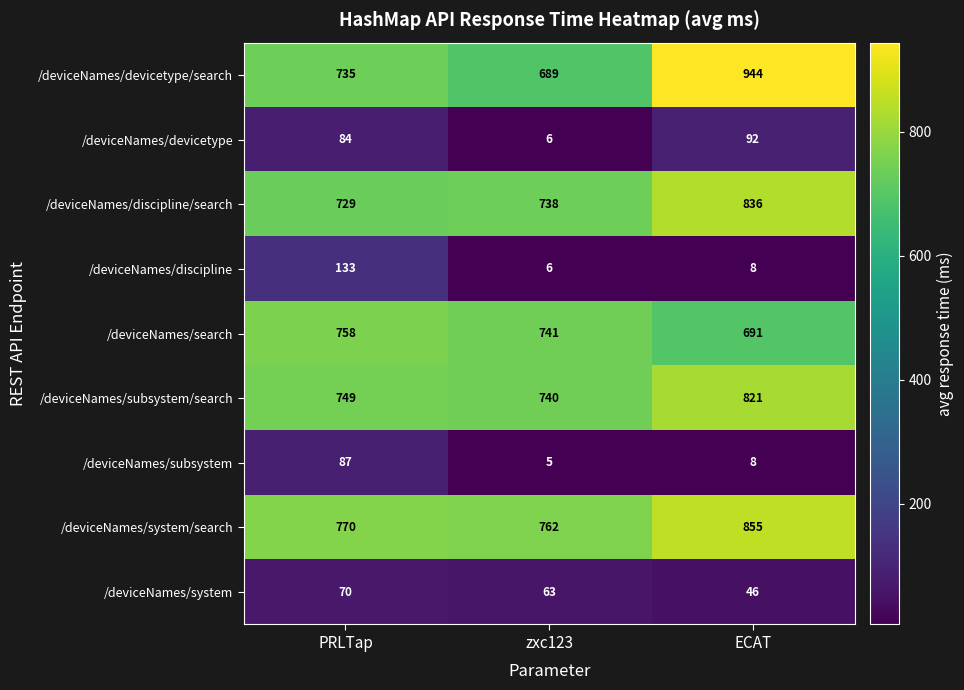

Count the number of categories in the chart.

3